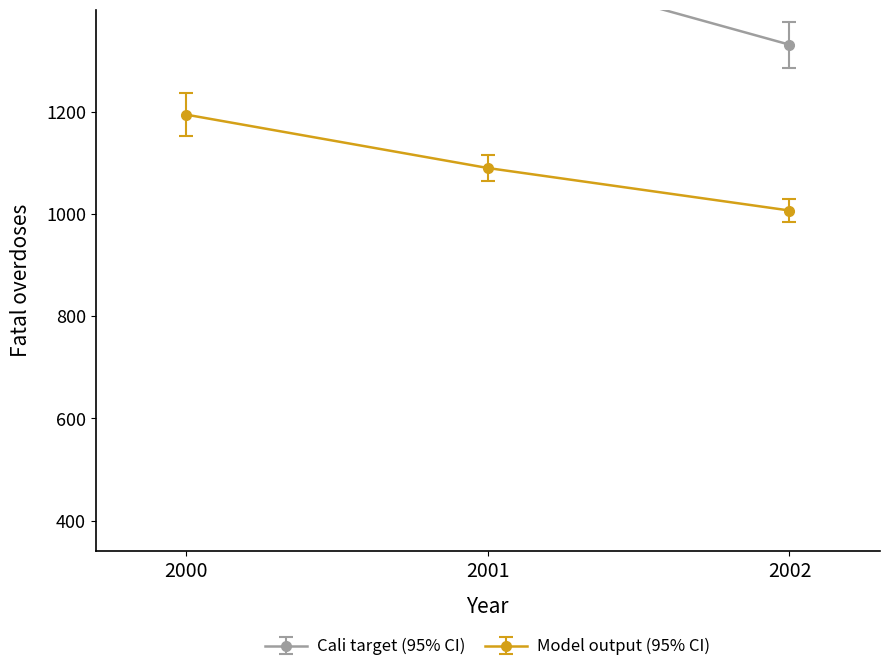

Which series has the largest range (max minus min)?

2002